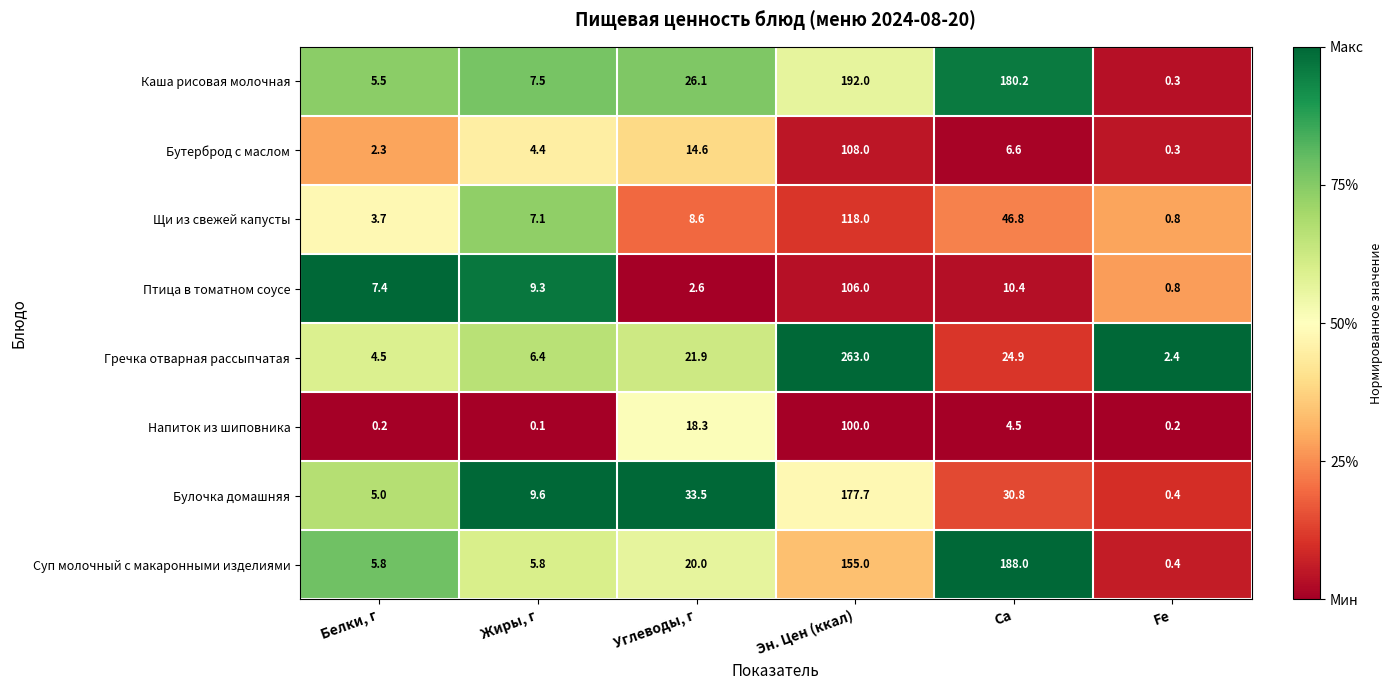

Where does the Напиток из шиповника series first go above 4?

Углеводы, г